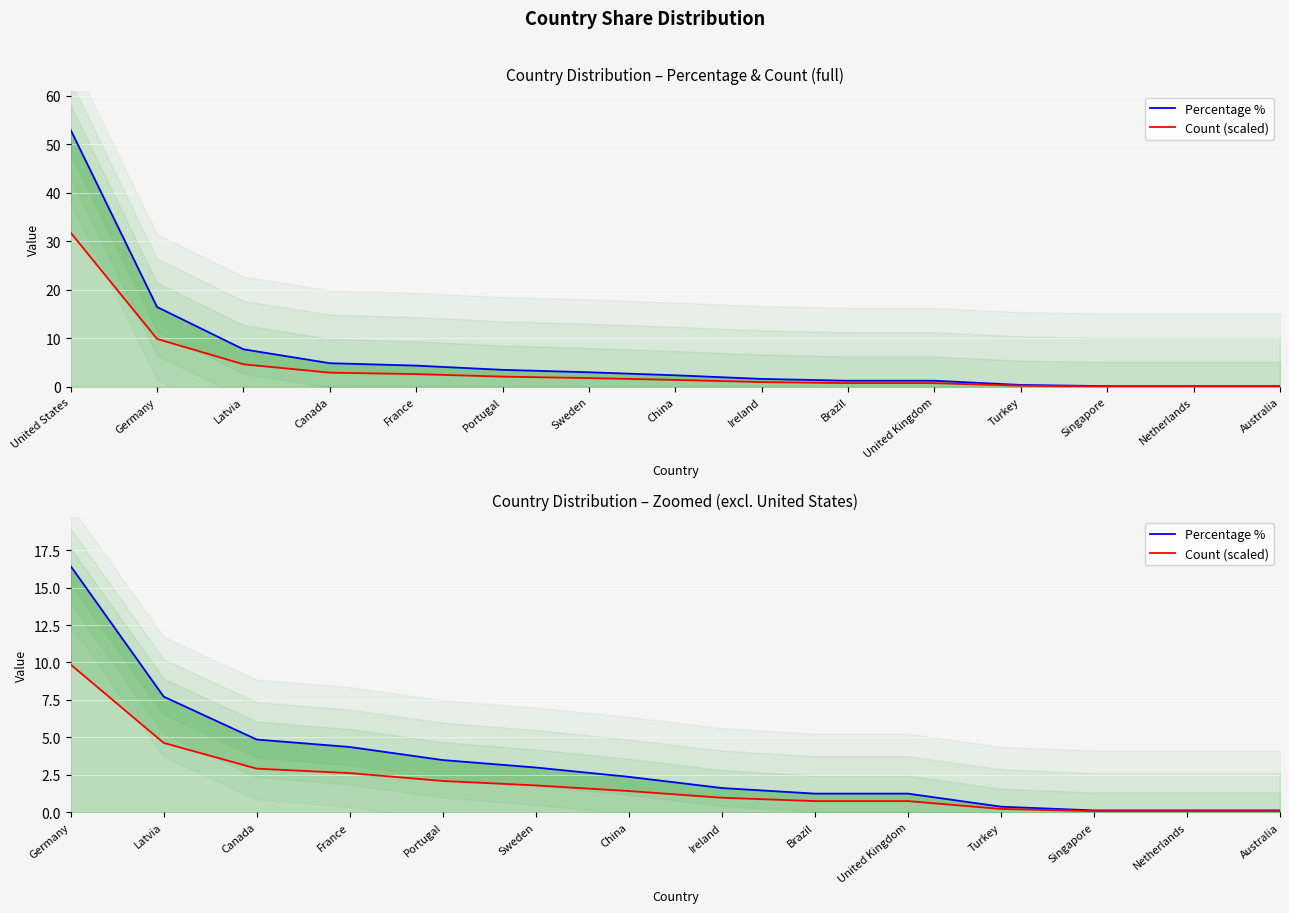

How many distinct data groups are displayed?

2